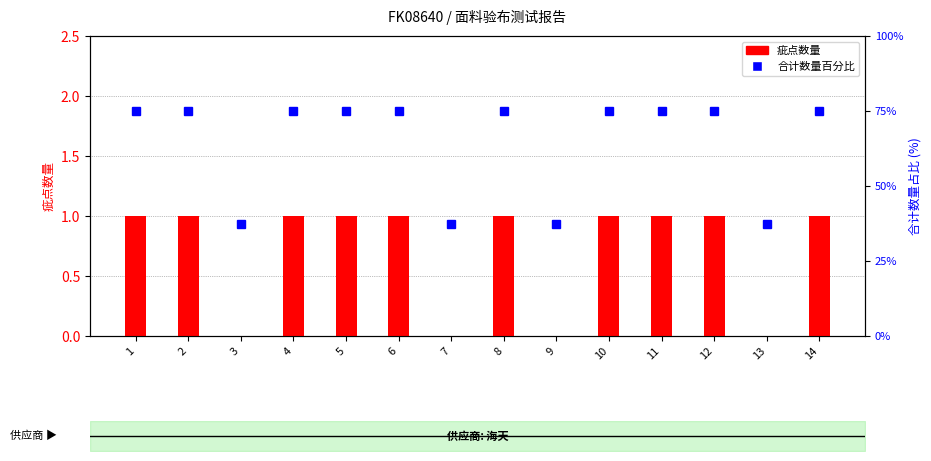

True or false: 合计数量百分比 has a value of 37.5 at 3.

True